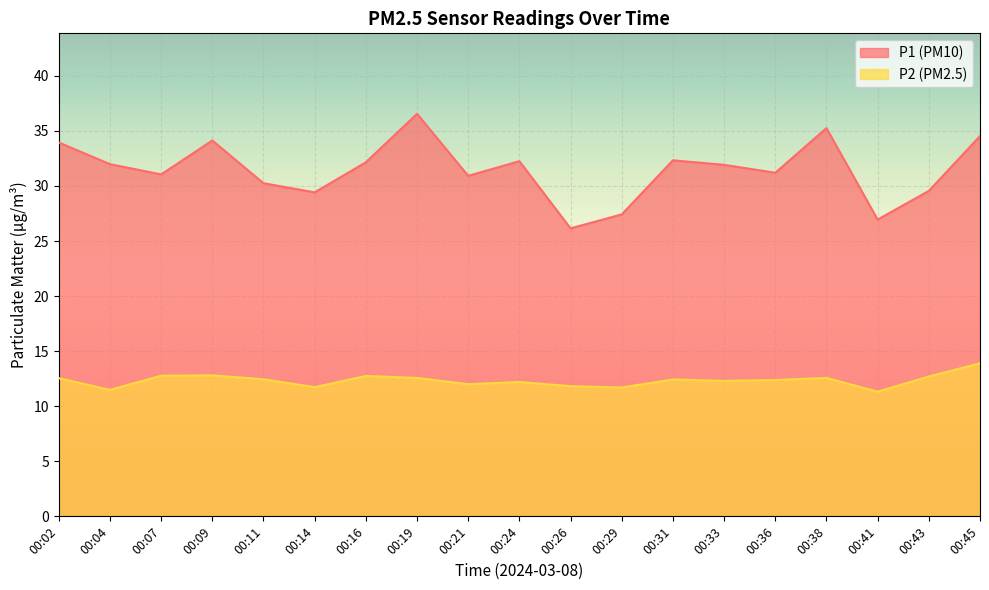

Which series changed the most between 00:24 and 00:29?

P1 (PM10)